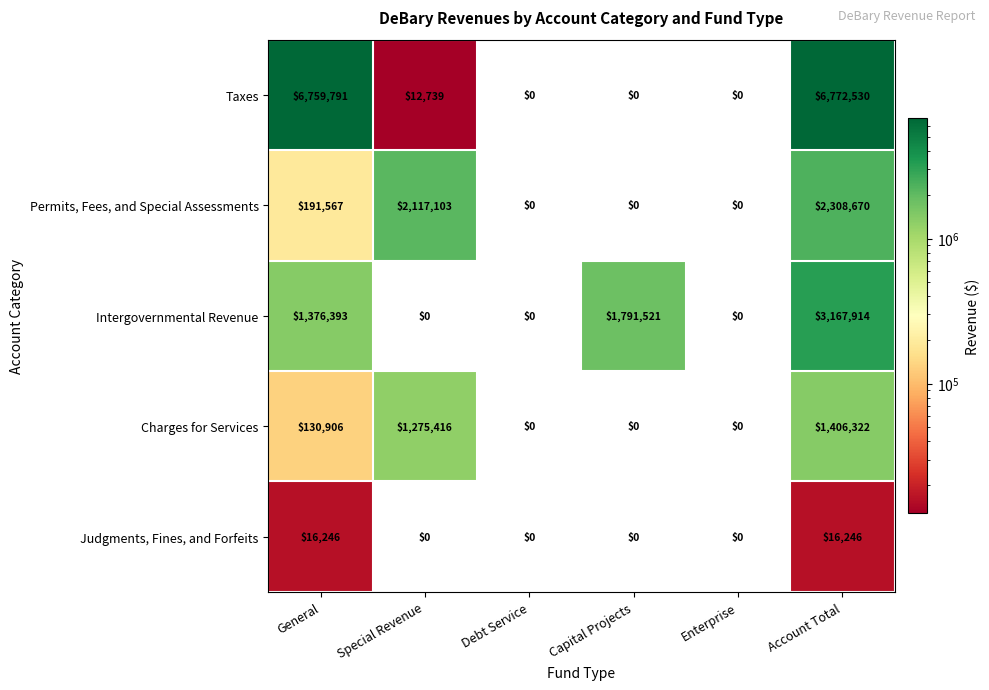

Which series has the widest spread of values?

Taxes